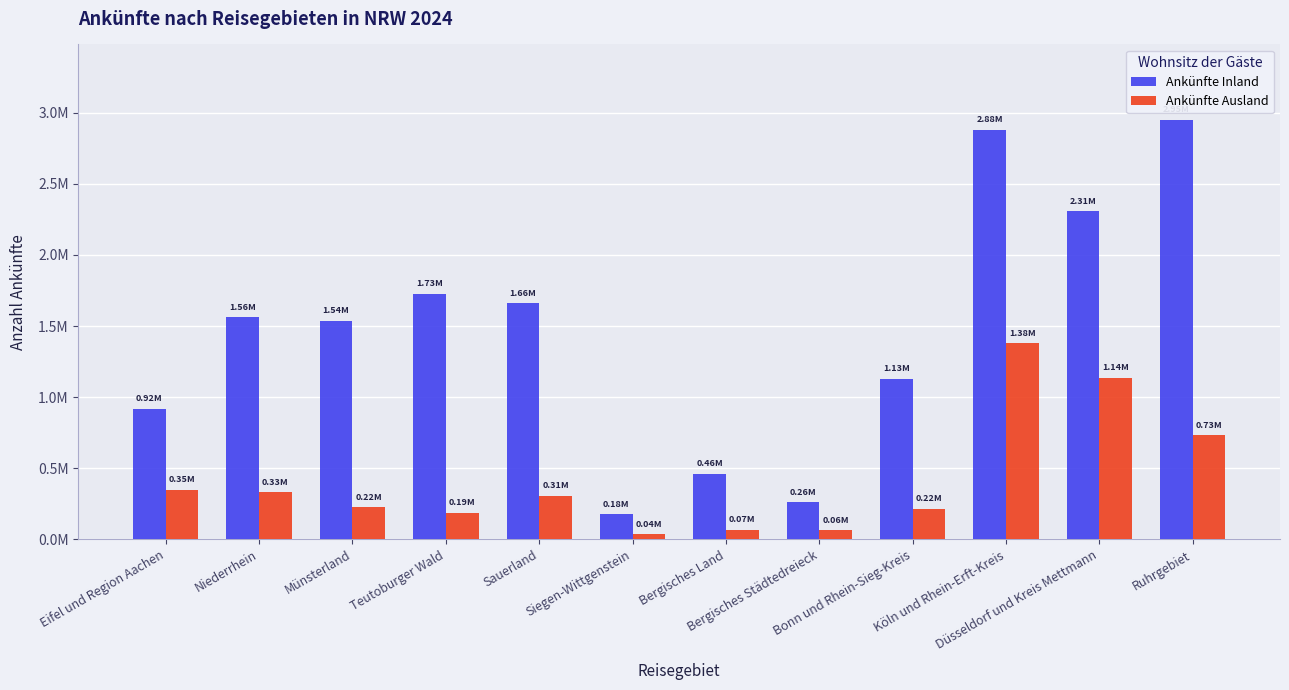

Between Bergisches Städtedreieck and Ruhrgebiet, which series saw the biggest shift?

Ankünfte Inland